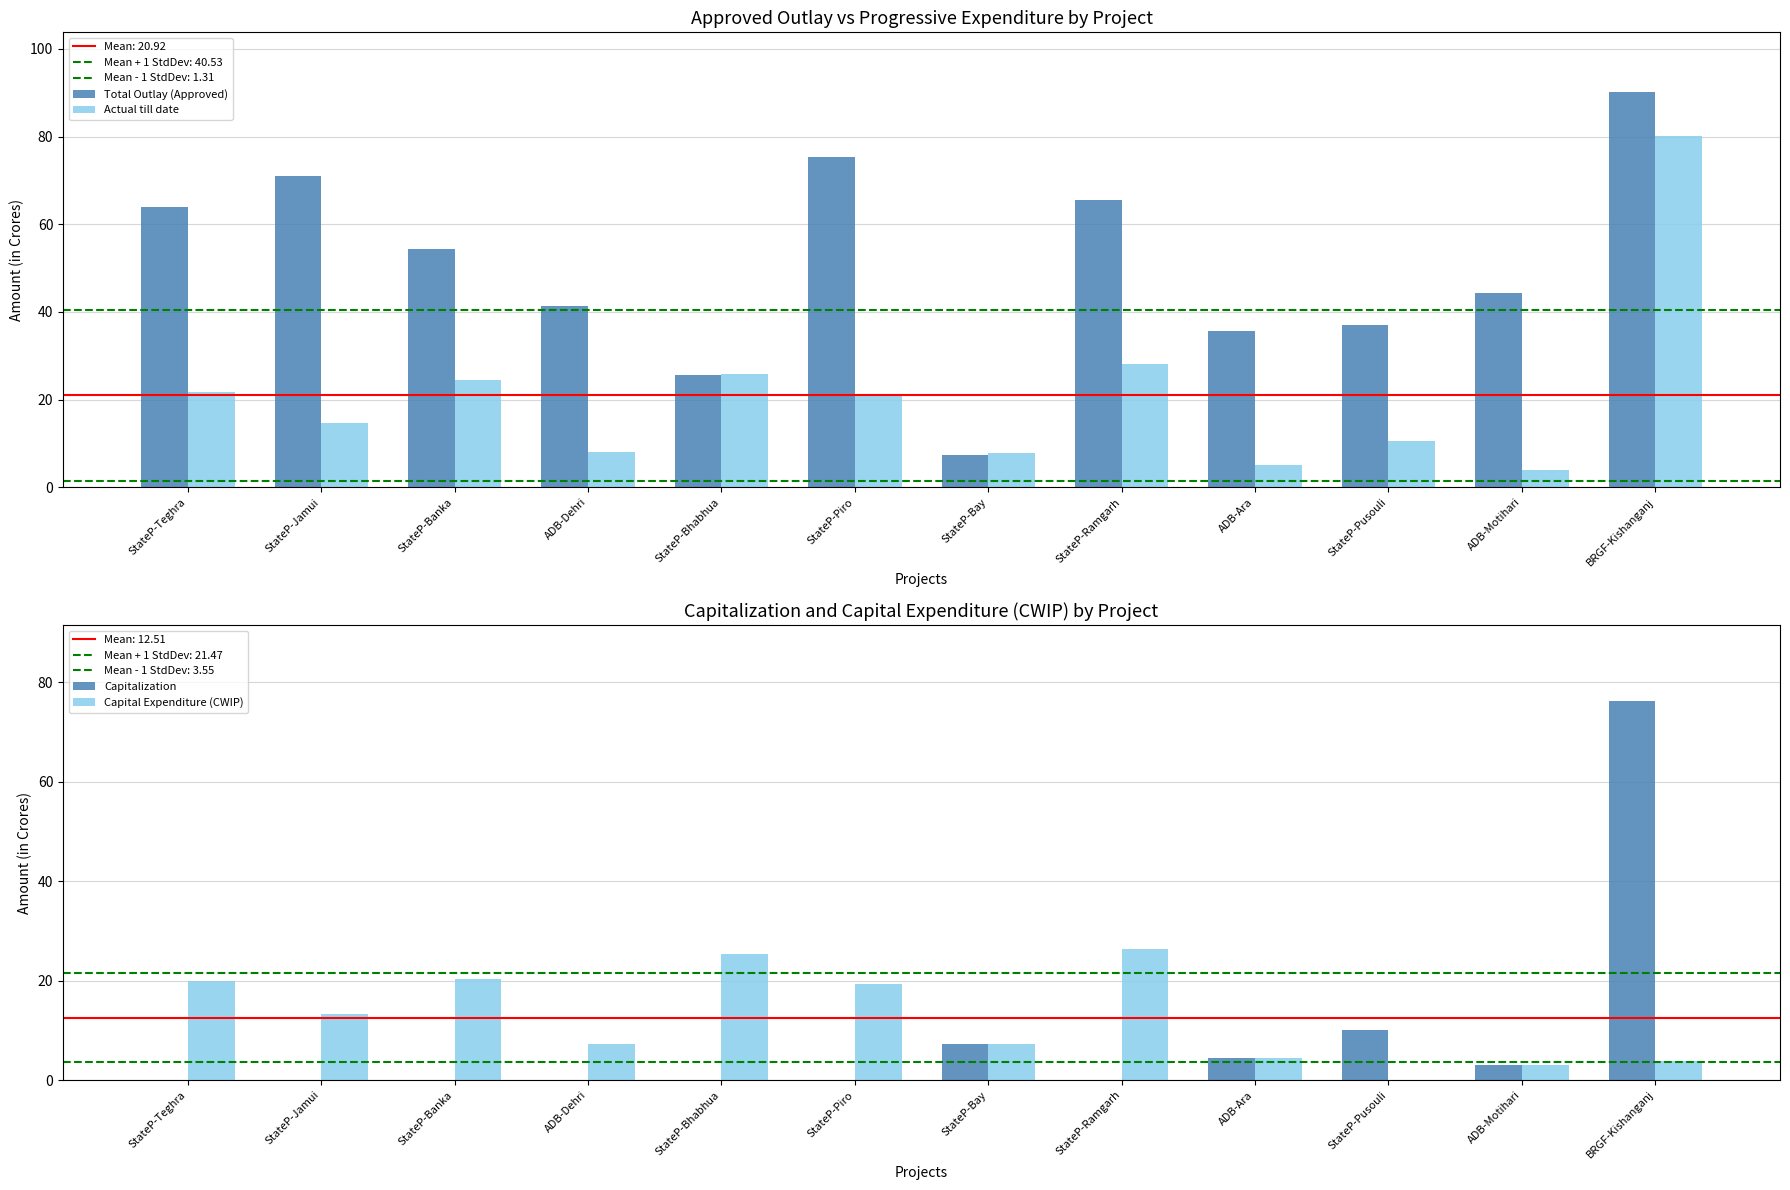

Are the bars grouped side by side (vs. stacked)?

Yes